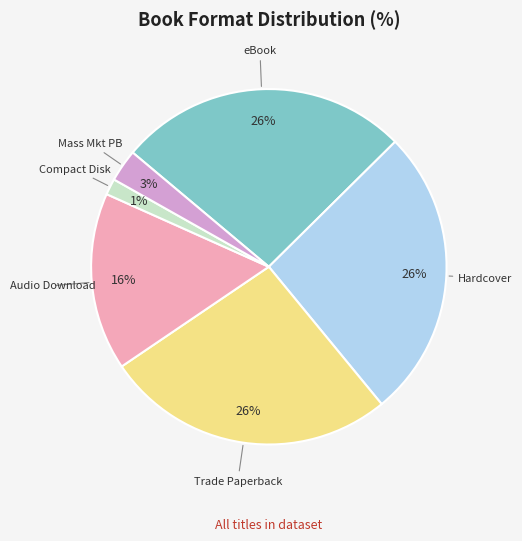

Is there a majority slice in this chart?

No